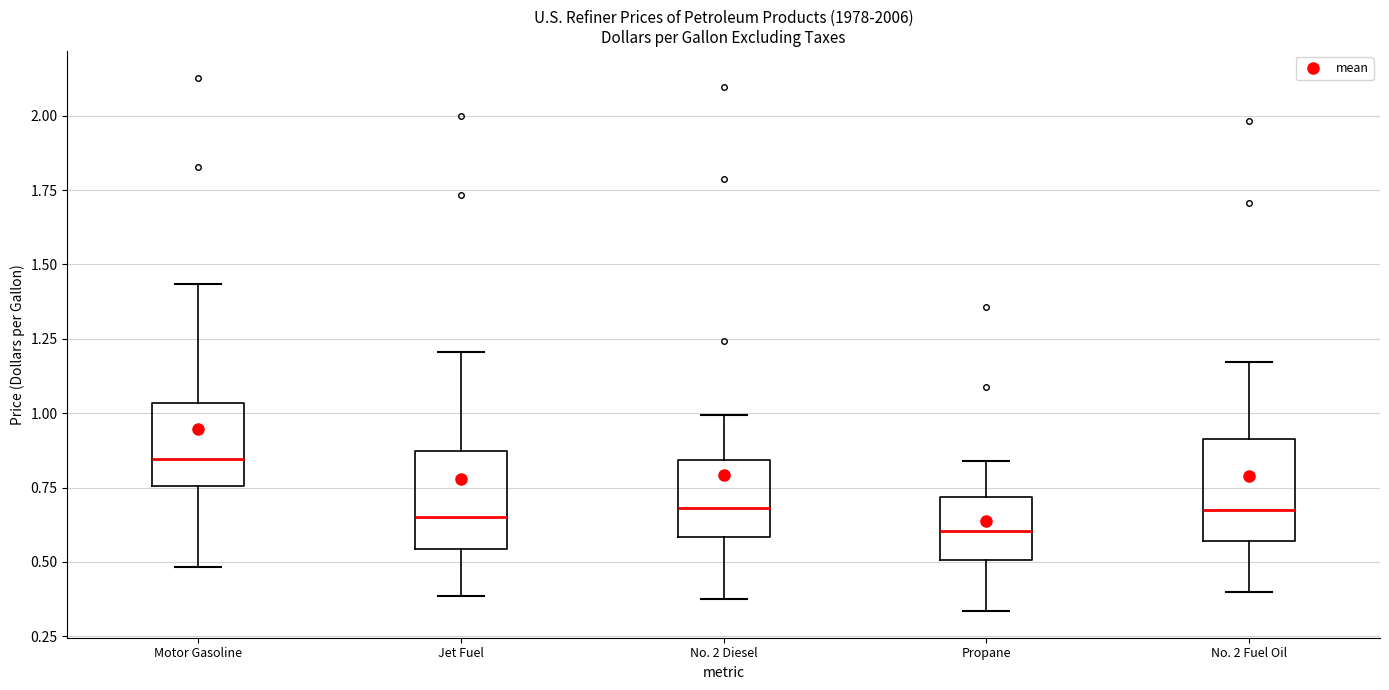

Reading left to right, transcribe this box plot: for each box, give where its median line is, the range the box spans, and where its two whiskers end, as read against the y-axis. The values are not printed on the chart, so give them approximately, as read against the axis.

Motor Gasoline: median 0.85, box 0.75 to 1.05, whiskers 0.50 to 1.45
Jet Fuel: median 0.65, box 0.55 to 0.85, whiskers 0.40 to 1.20
No. 2 Diesel: median 0.70, box 0.60 to 0.85, whiskers 0.40 to 1.00
Propane: median 0.60, box 0.50 to 0.70, whiskers 0.35 to 0.85
No. 2 Fuel Oil: median 0.65, box 0.55 to 0.90, whiskers 0.40 to 1.15